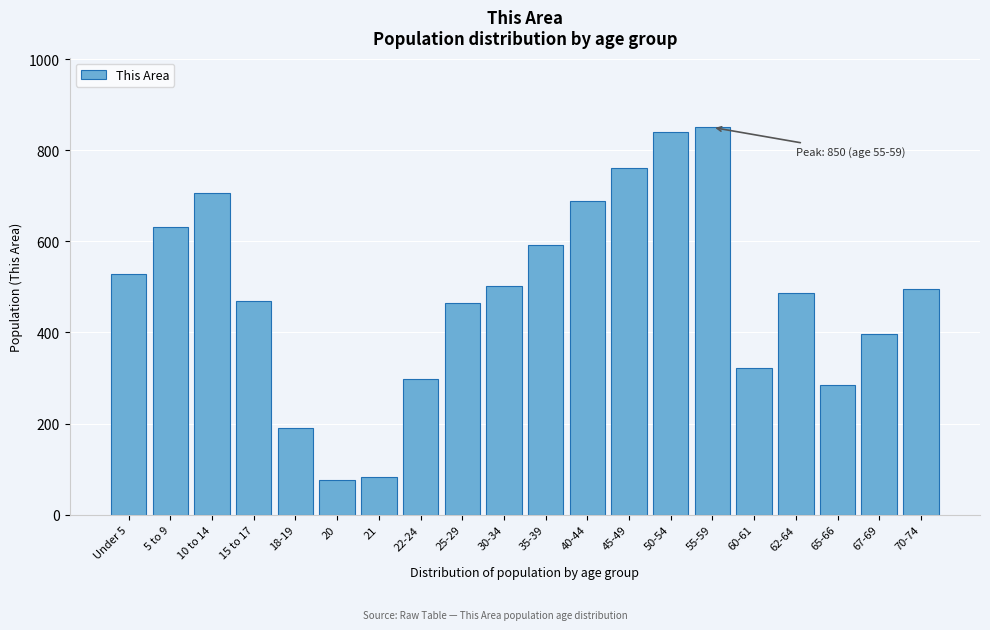

Reading right to left, list all the values displayed in this chart.

495	397	285	486	323	850	841	761	689	593	502	464	297	83	77	191	470	706	631	528